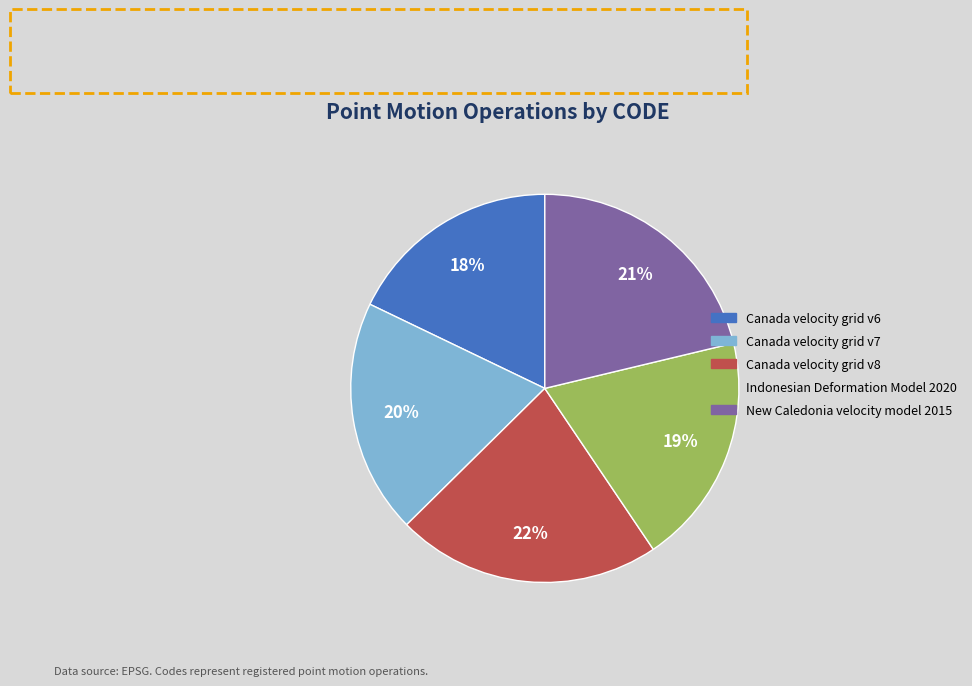

To the nearest percent, what percentage of the pie is Canada velocity grid v6?

18%